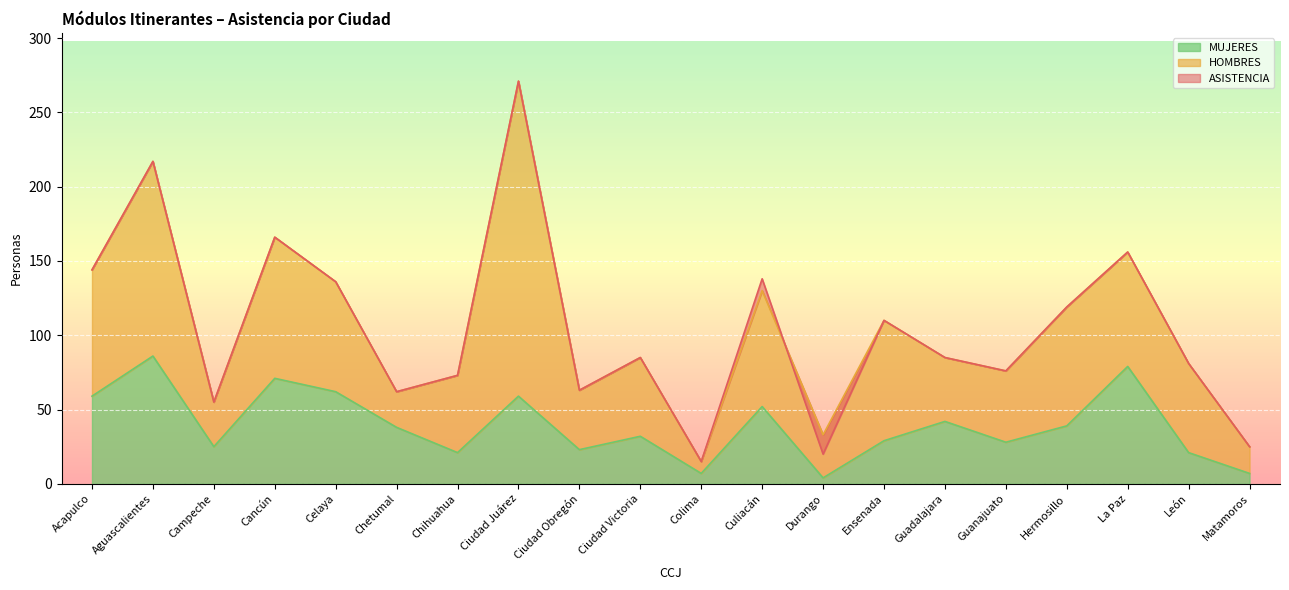

The MUJERES series shows 3 at Durango. True or false?

False